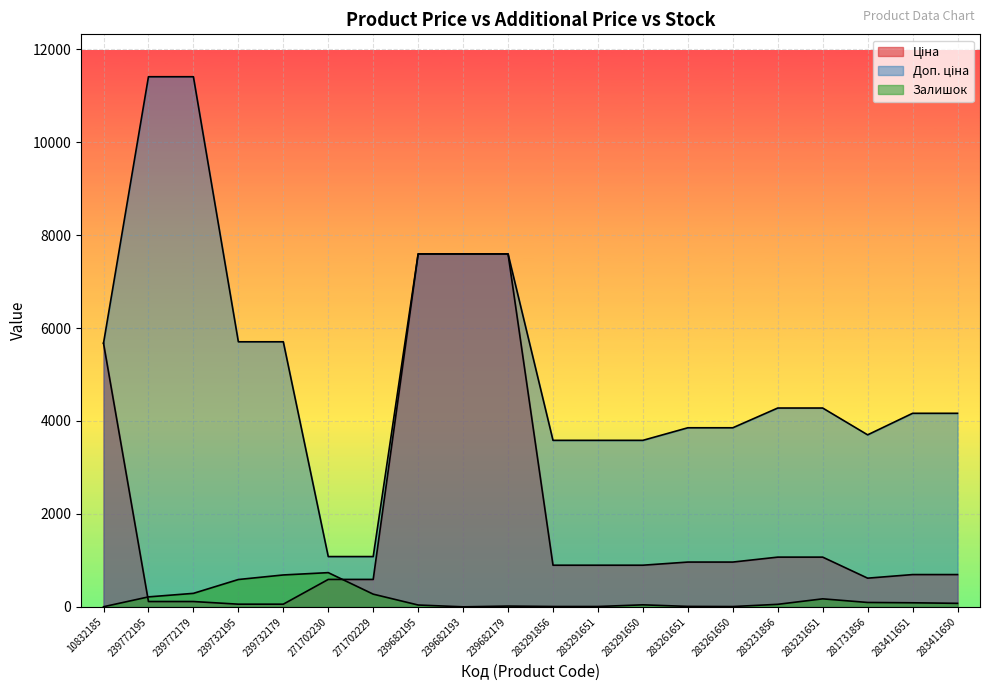

What is the difference between the maximum and minimum values in the Залишок series?

736.0